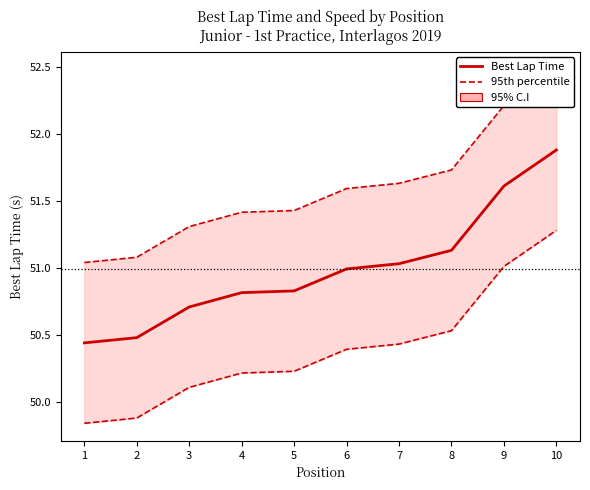

Which series has the widest spread of values?

95th percentile